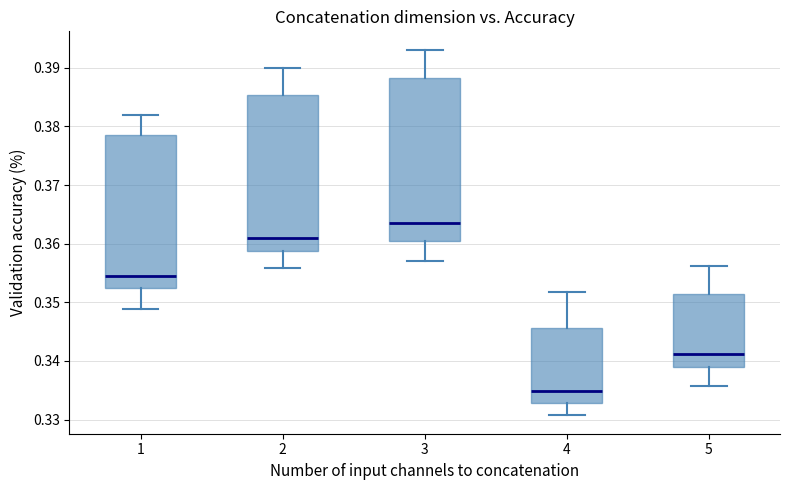

Reading left to right, transcribe this box plot: for each box, give where its median line is, the range the box spans, and where its two whiskers end, as read against the y-axis. The values are not printed on the chart, so give them approximately, as read against the axis.

1: median 0.355, box 0.352 to 0.379, whiskers 0.349 to 0.382
2: median 0.361, box 0.359 to 0.385, whiskers 0.356 to 0.390
3: median 0.364, box 0.360 to 0.388, whiskers 0.357 to 0.393
4: median 0.335, box 0.333 to 0.346, whiskers 0.331 to 0.352
5: median 0.341, box 0.339 to 0.351, whiskers 0.336 to 0.356